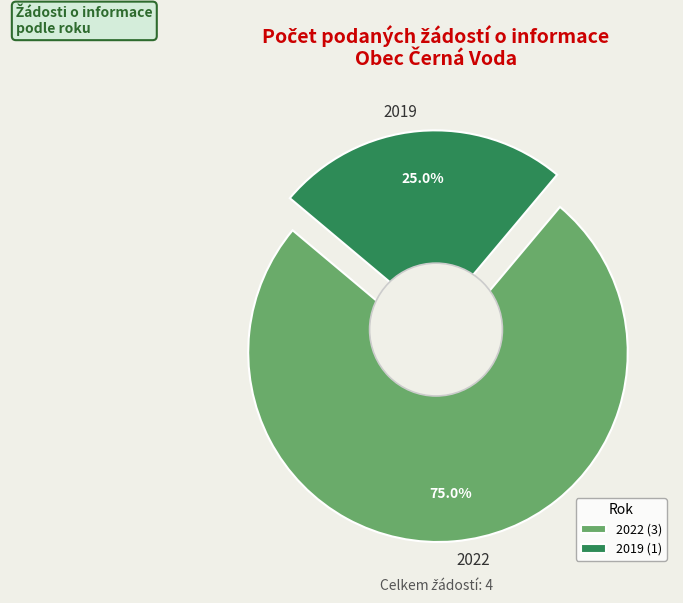

What is the largest slice in the pie chart?

2022